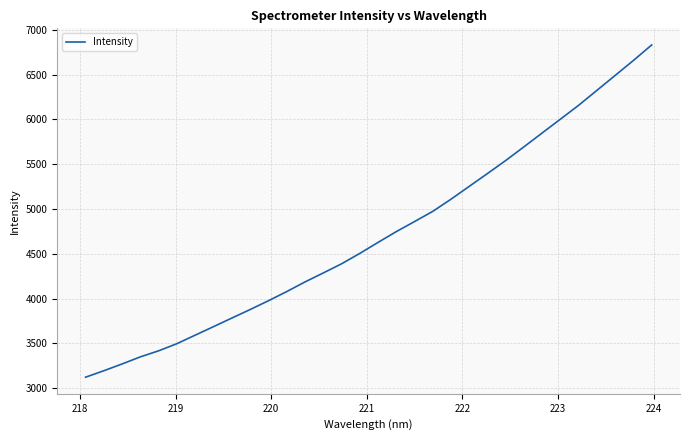

What is the difference between the maximum and minimum values?

3708.0